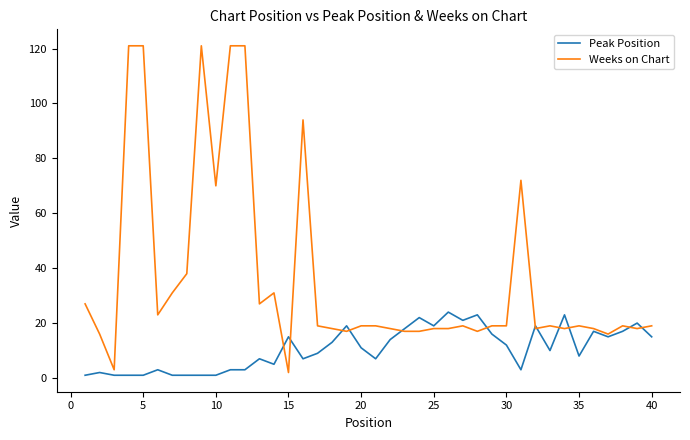

List the series in order of their overall mean, lowest first.

Peak Position, Weeks on Chart